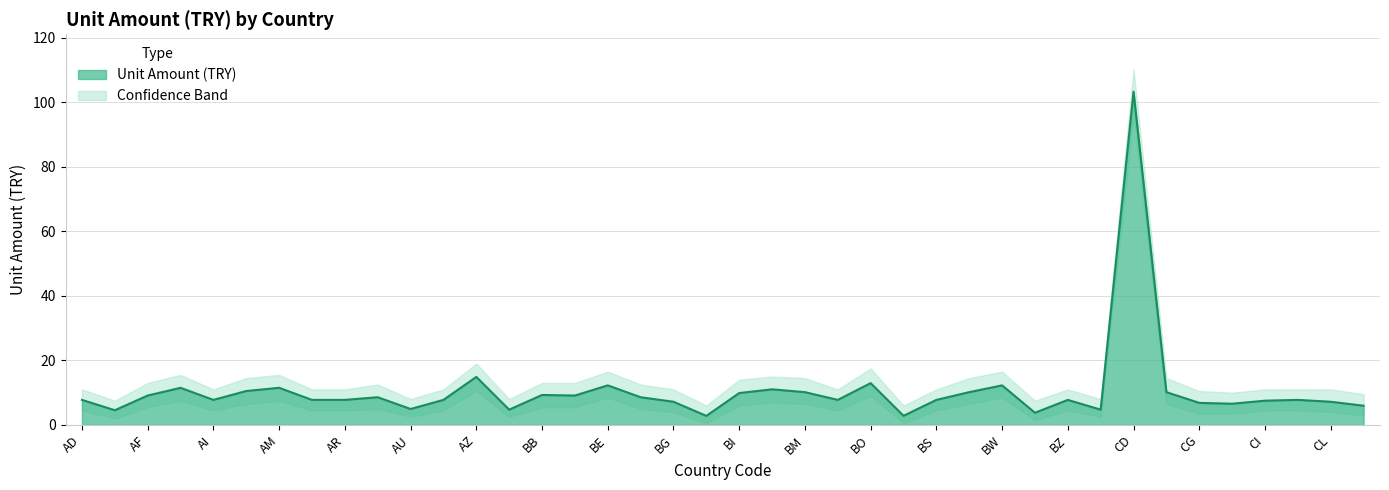

How many data points in Upper Bound are less than 11?

10